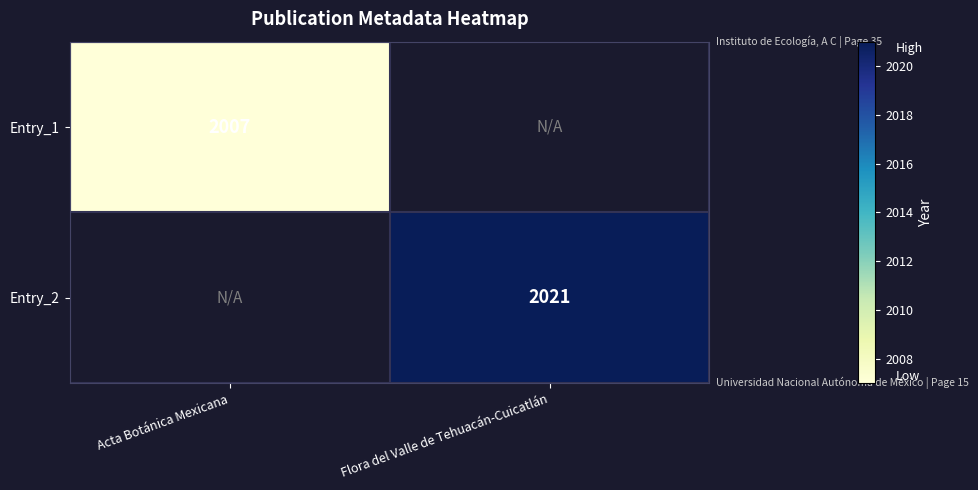

Is it true that Entry_1 equals 444 at Acta Botánica Mexicana?

False